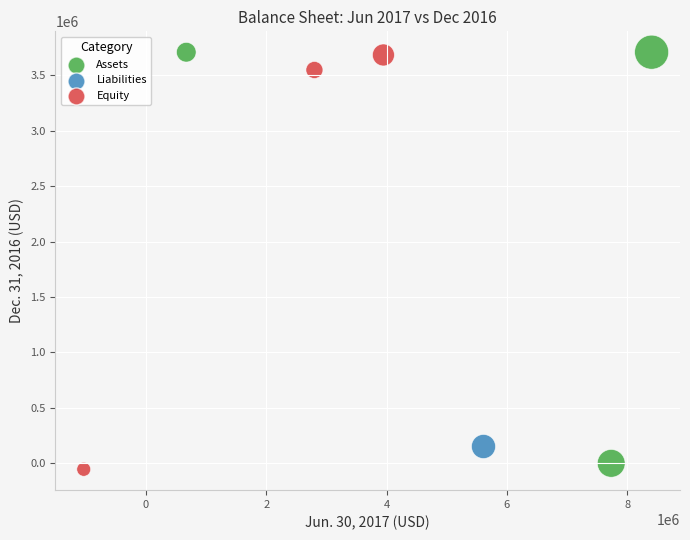

Which series contains the lowest Y value?

Equity